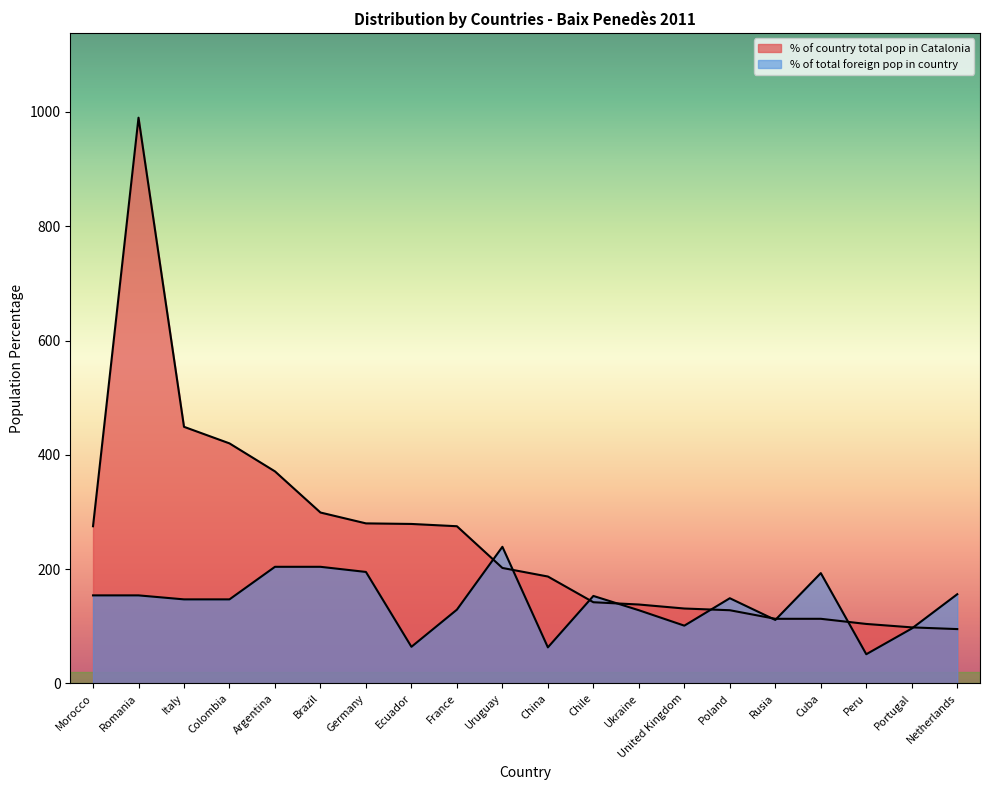

The value of % of total foreign pop in country at Italy is 227. True or false?

False